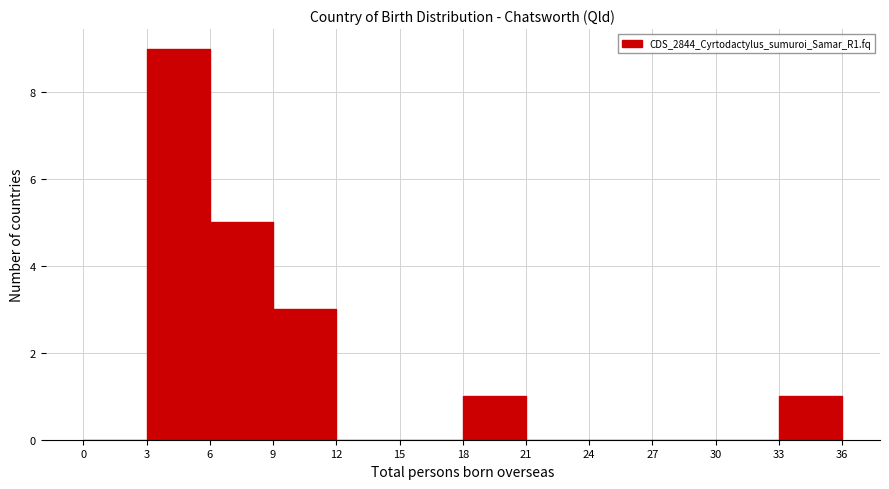

Reading left to right, list every bar in this chart as the range it spans on the x-axis followed by its height. The values are not printed on the chart, so give them approximately, as read against the axis.

0 to 3: 0
3 to 6: 9
6 to 9: 5
9 to 12: 3
12 to 15: 0
15 to 18: 0
18 to 21: 1
21 to 24: 0
24 to 27: 0
27 to 30: 0
30 to 33: 0
33 to 36: 1